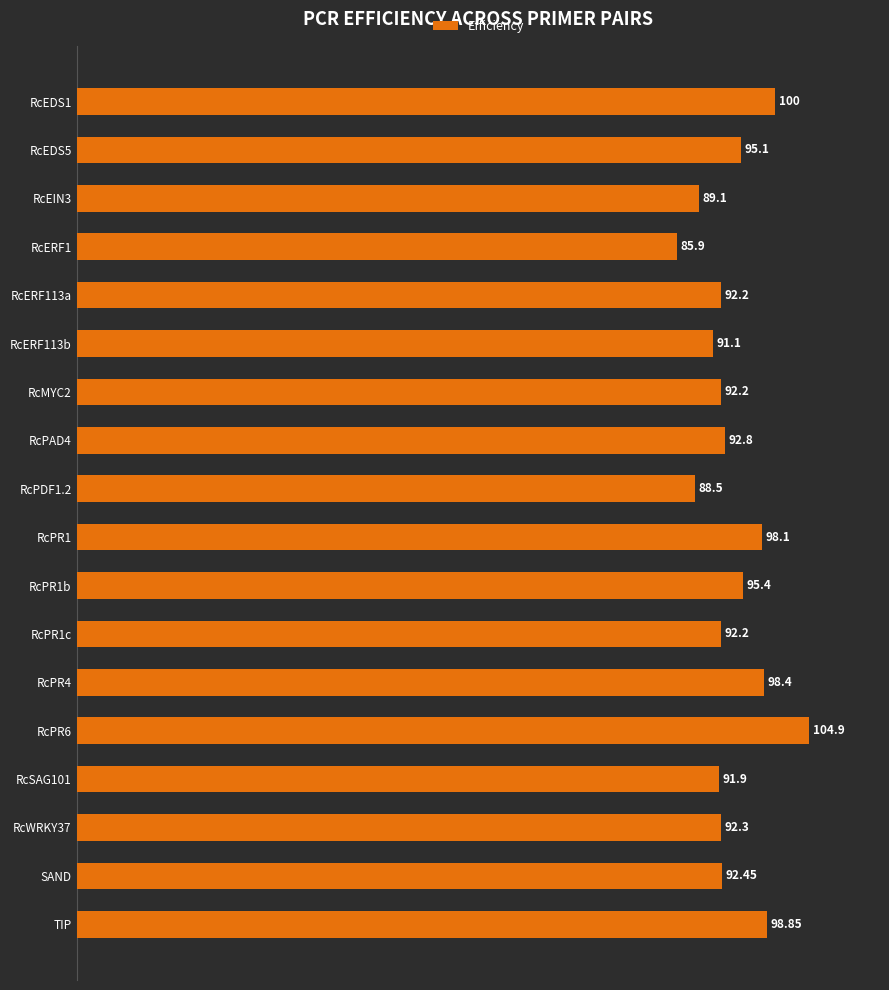

Between TIP and RcPR1c, which is larger?

TIP